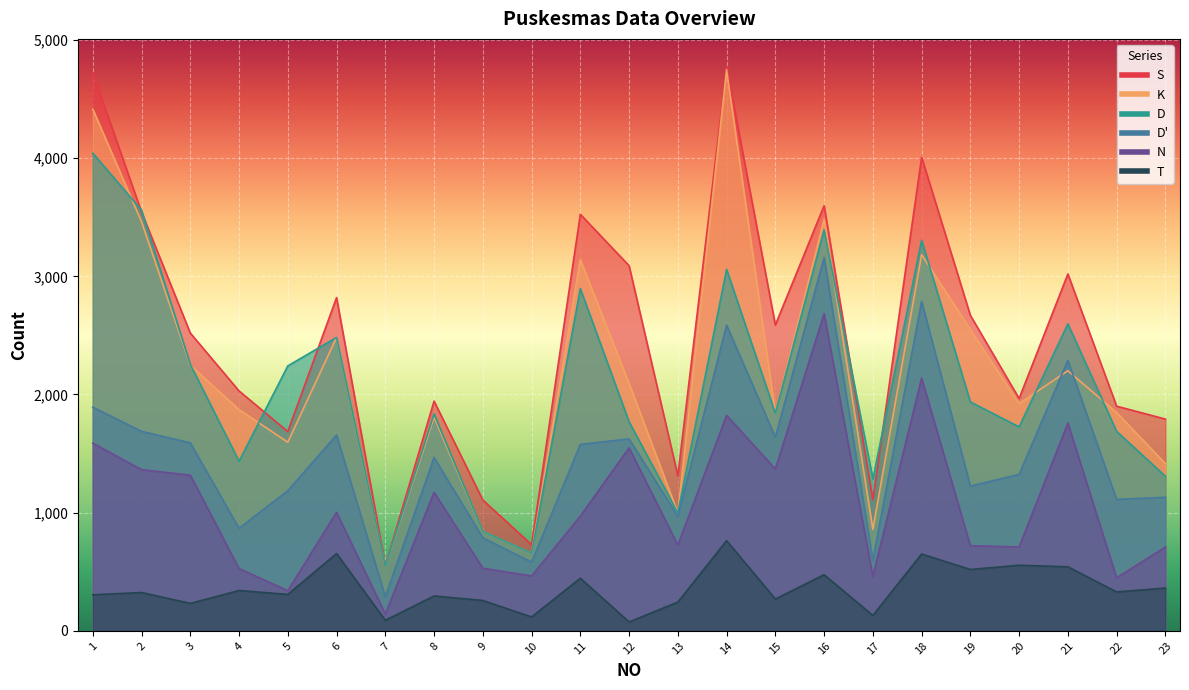

What is the value of the T point at the 14th from the left?

763